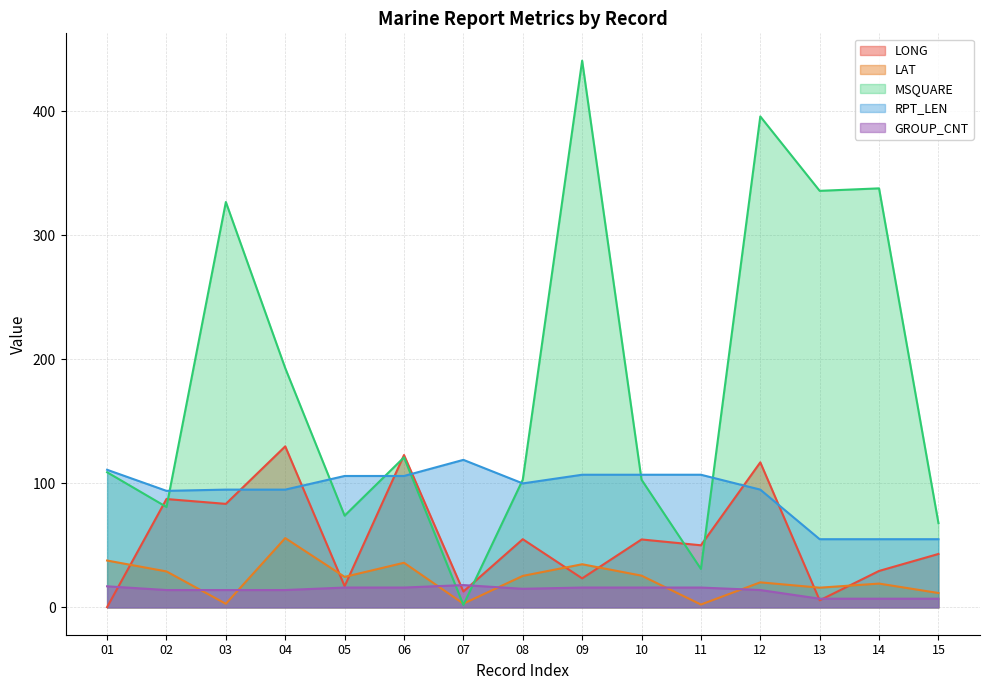

What is the value of the GROUP_CNT point at the 12th from the left?

14.0